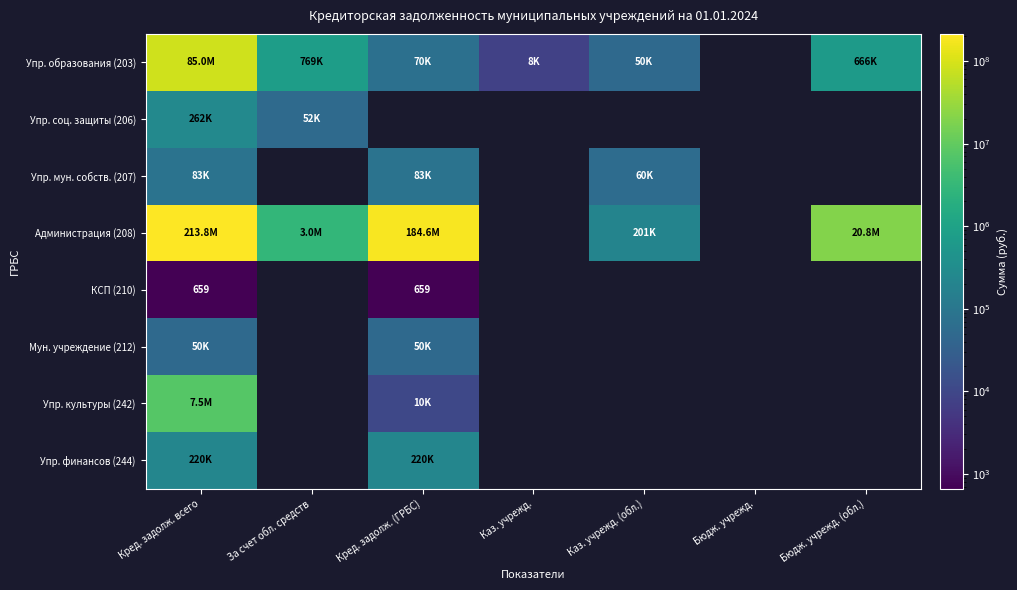

At which label is КСП (210) closest to 659?

Кред. задолж. всего